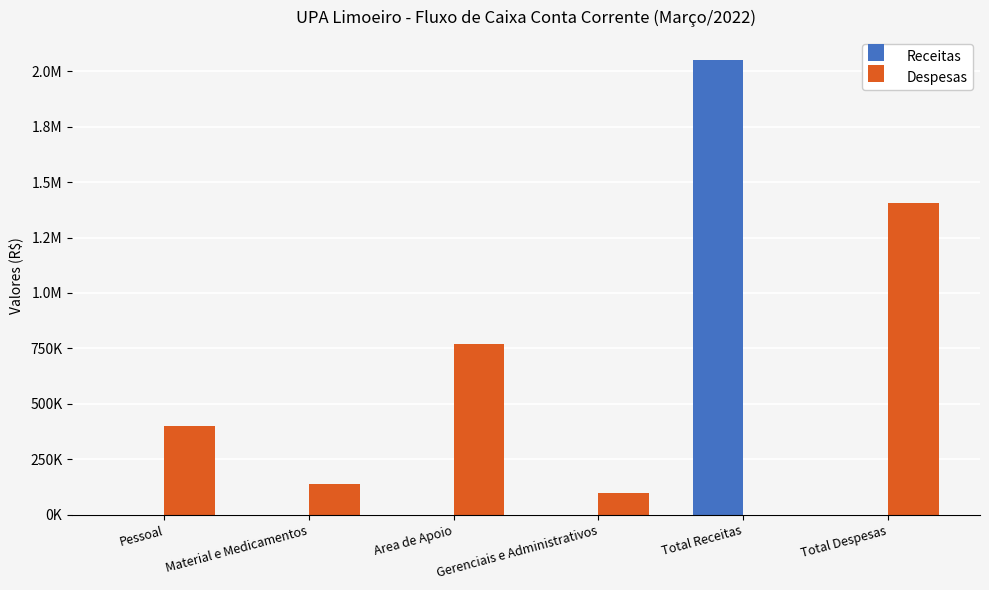

Is it true that Receitas equals 0.0 at Material e Medicamentos?

True